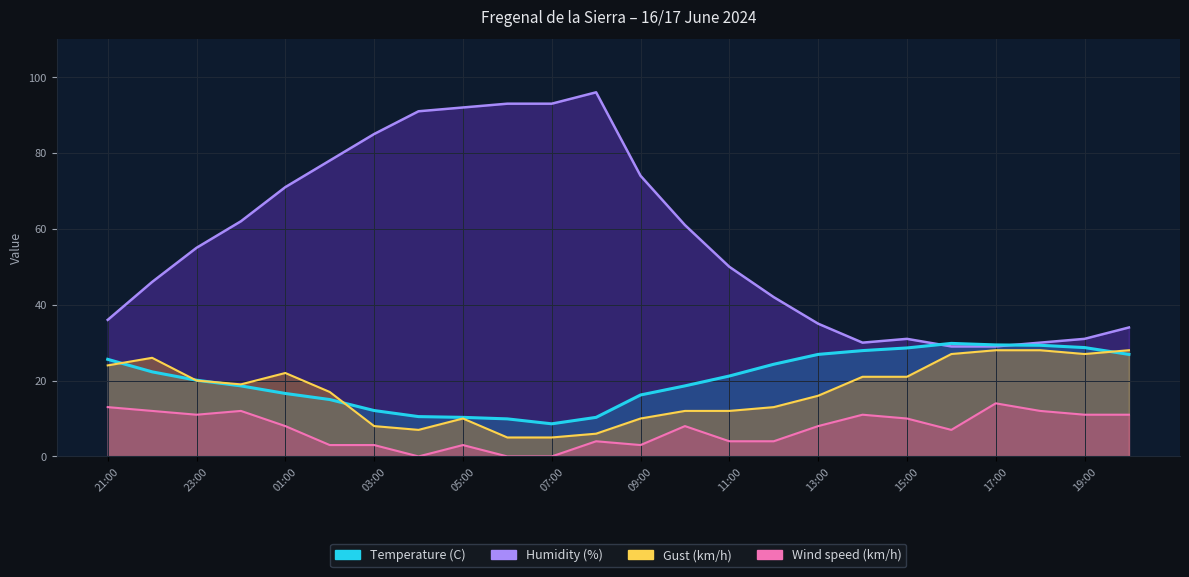

At 22:00, list the series in order from largest to smallest.

Humidity (%), Gust (km/h), Temperature (C), Wind speed (km/h)